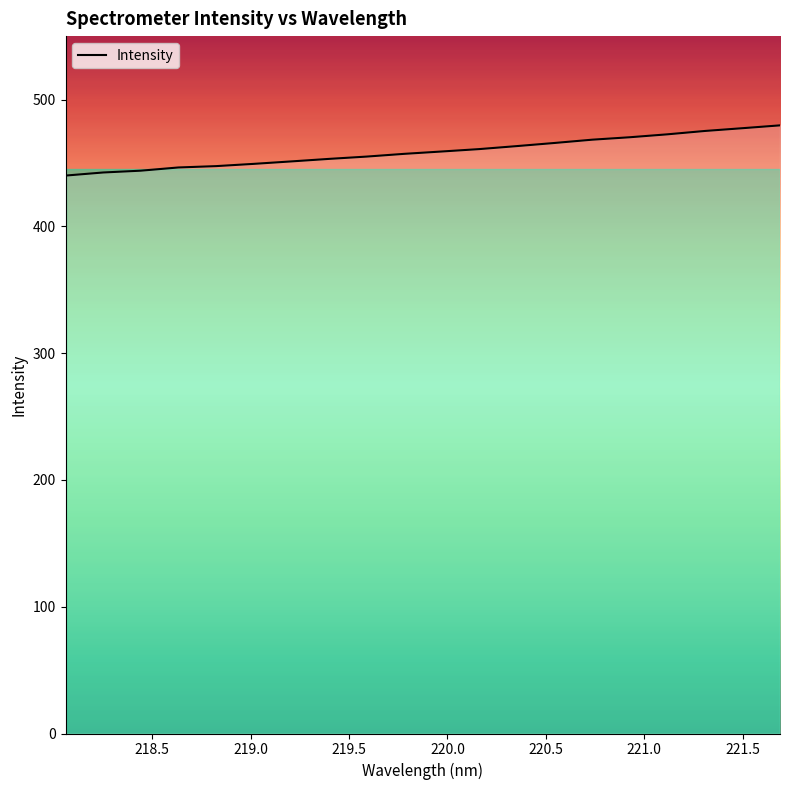

What is the minimum value shown in the chart?

440.0